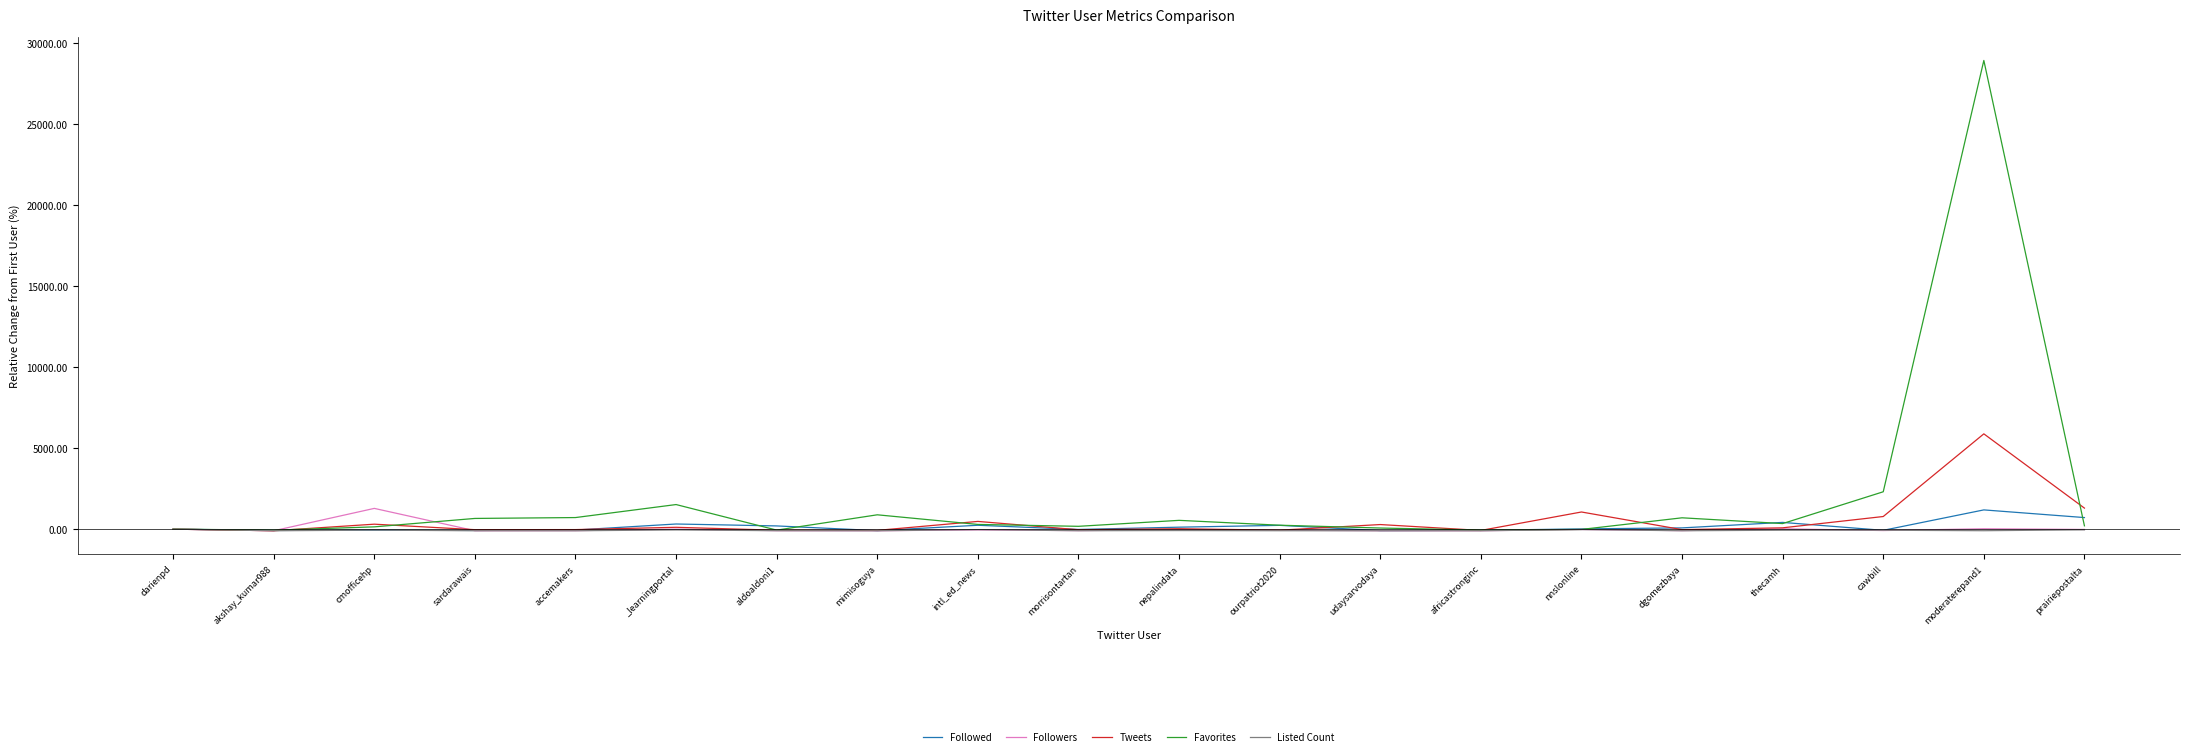

Which series ends up on top after the final intersection of Followed and Tweets?

Tweets